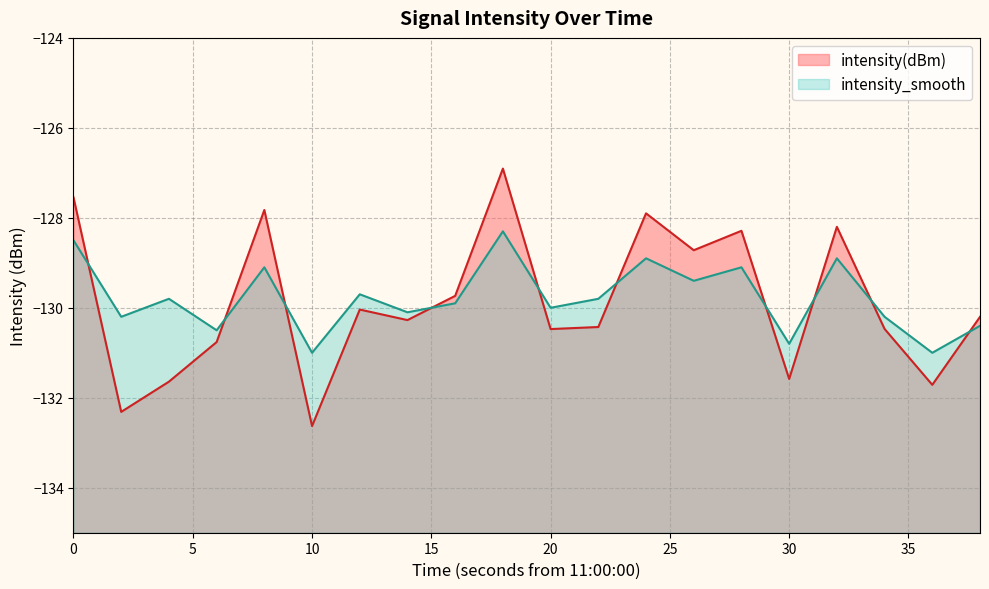

What is the sum of the intensity_smooth values at 24 and 6?

-259.4